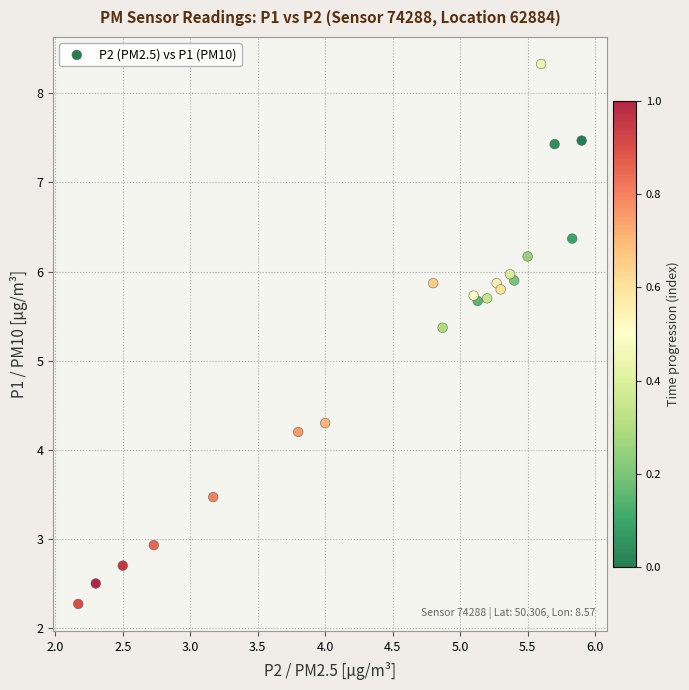

What Y value in the scatter plot is closest to 5?

5.4